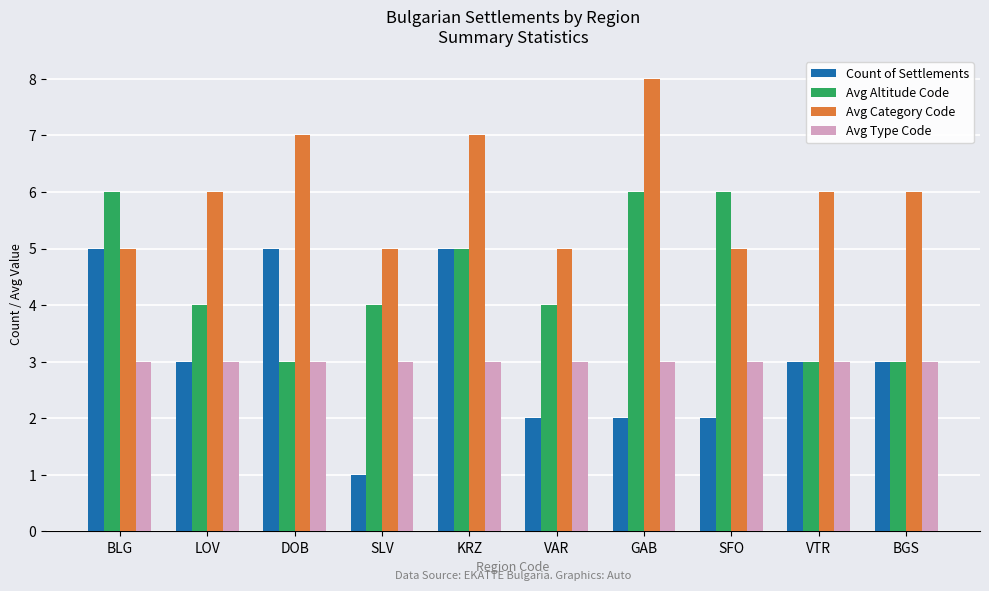

What is the maximum value for Avg Type Code?

3